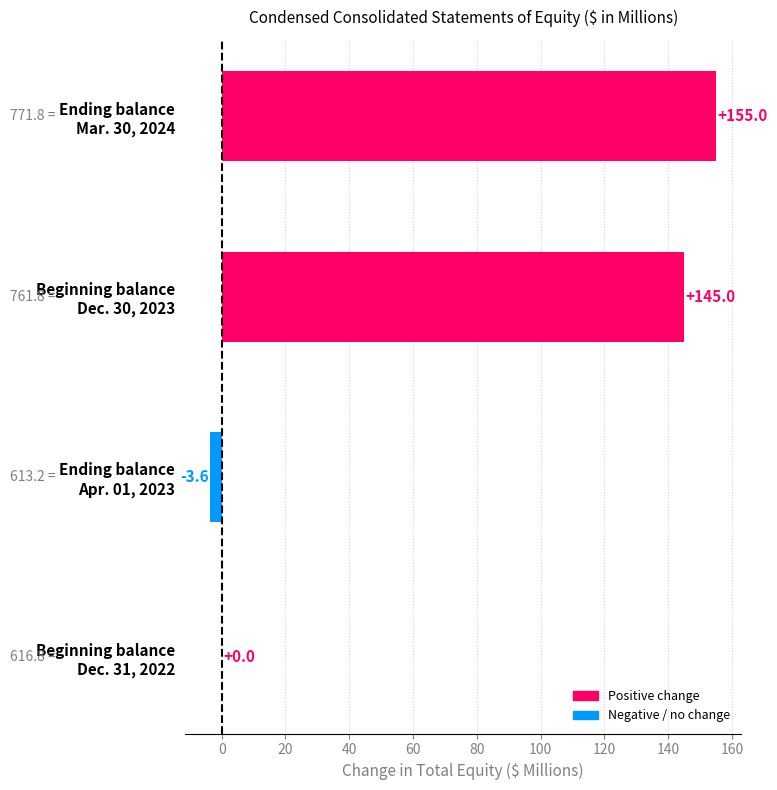

What is the sum of all values?

296.4